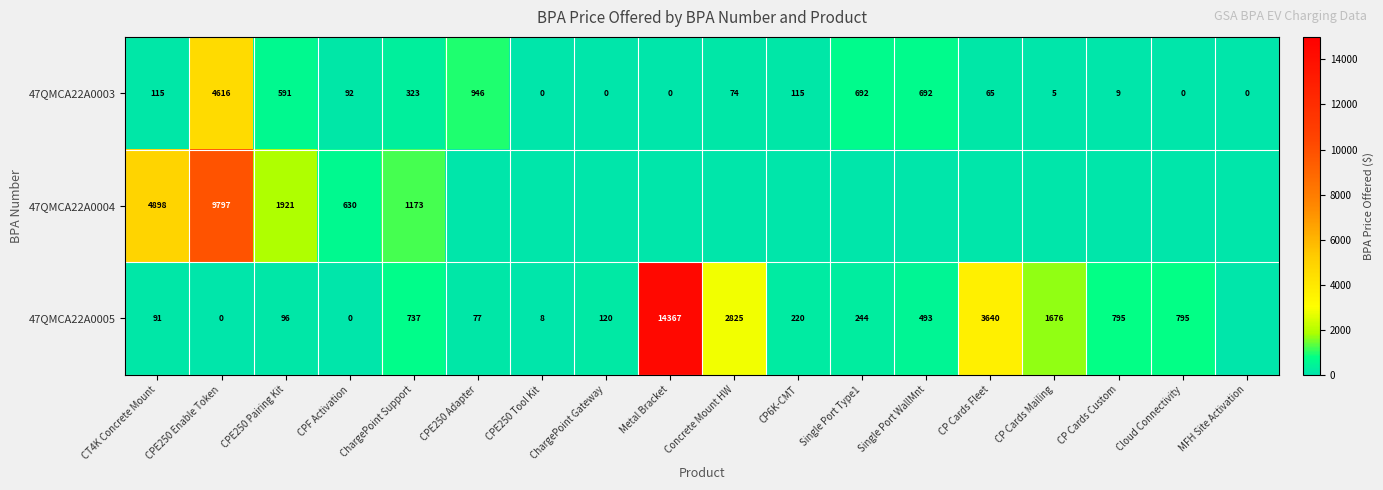

What is the sum of the 47QMCA22A0005 values at Concrete Mount HW and Metal Bracket?

17192